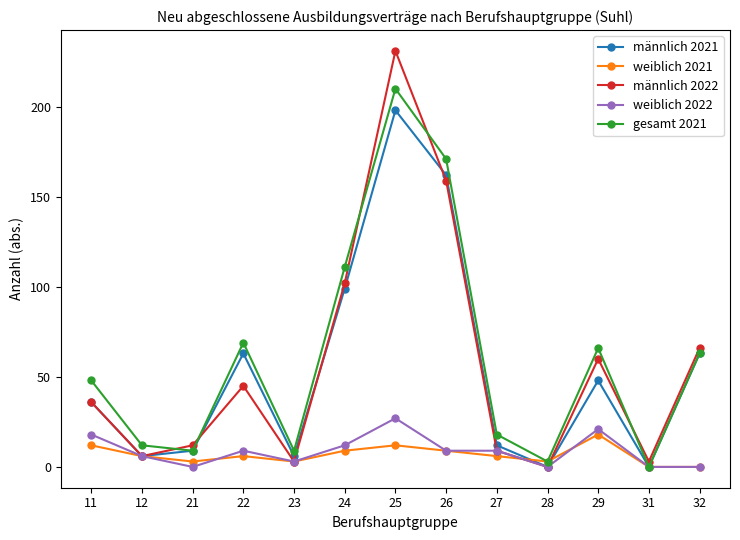

What are all the series names shown in the legend?

männlich 2021, weiblich 2021, männlich 2022, weiblich 2022, gesamt 2021